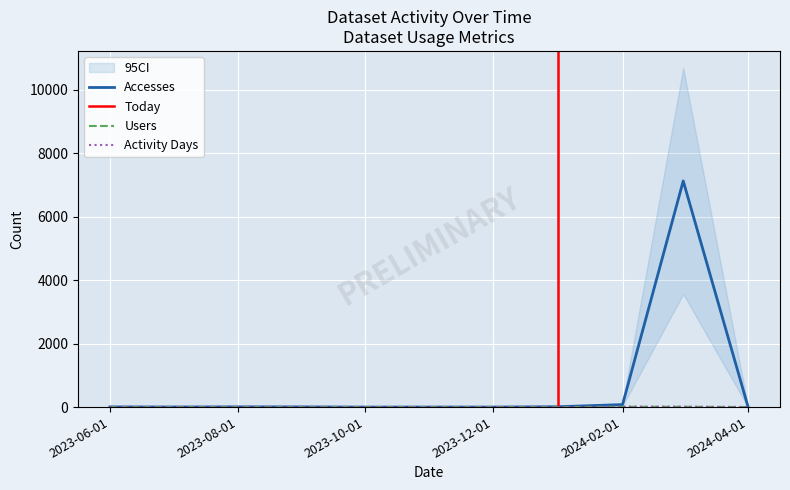

True or false: Accesses has more than 0 interior local peaks.

True